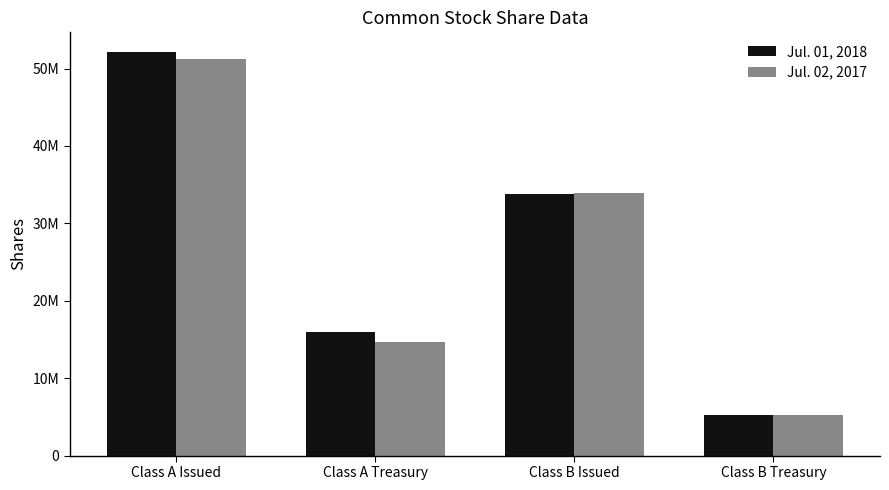

Does the chart contain stacked bars?

No